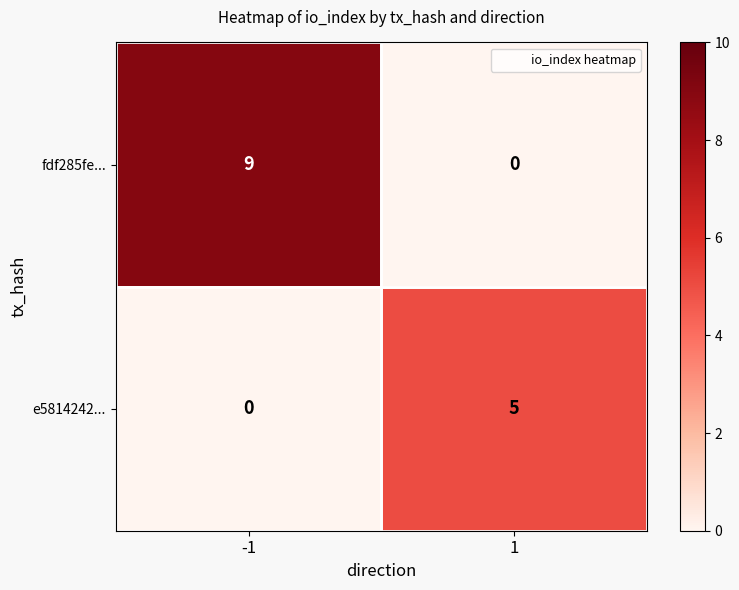

Which series has the widest spread of values?

fdf285fe...